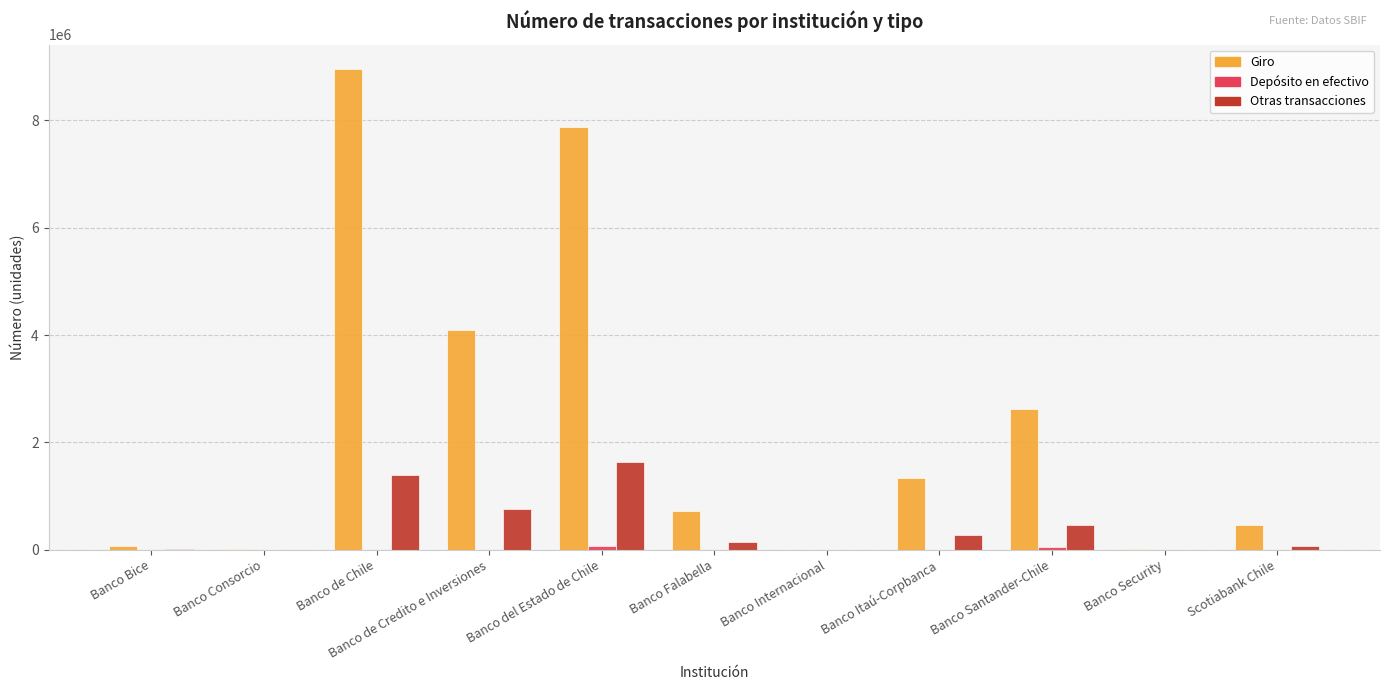

Are the bars horizontal?

No